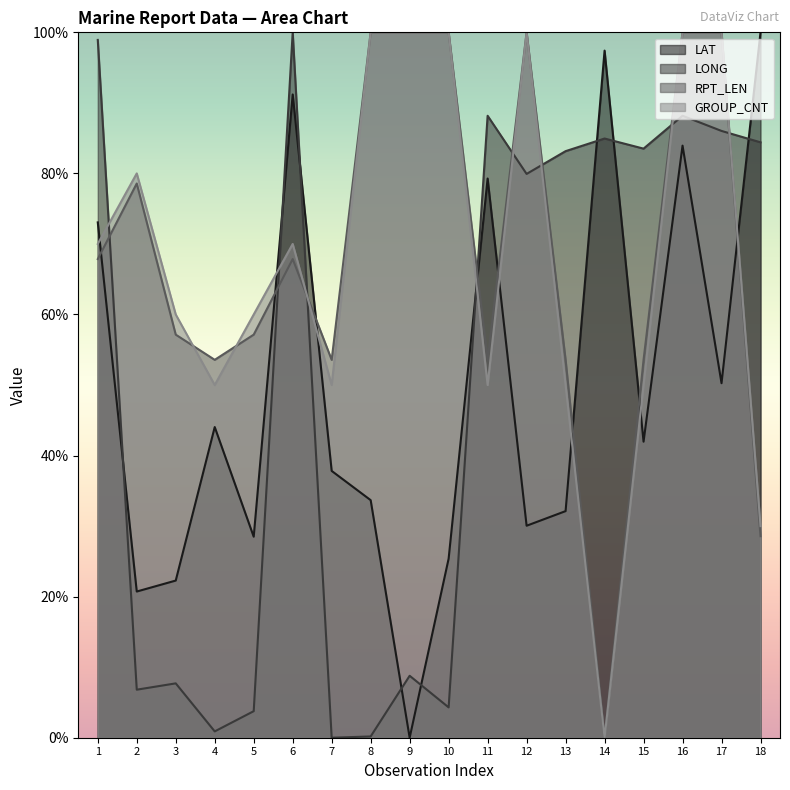

Which series ends up on top after the final intersection of LONG and LAT?

LAT